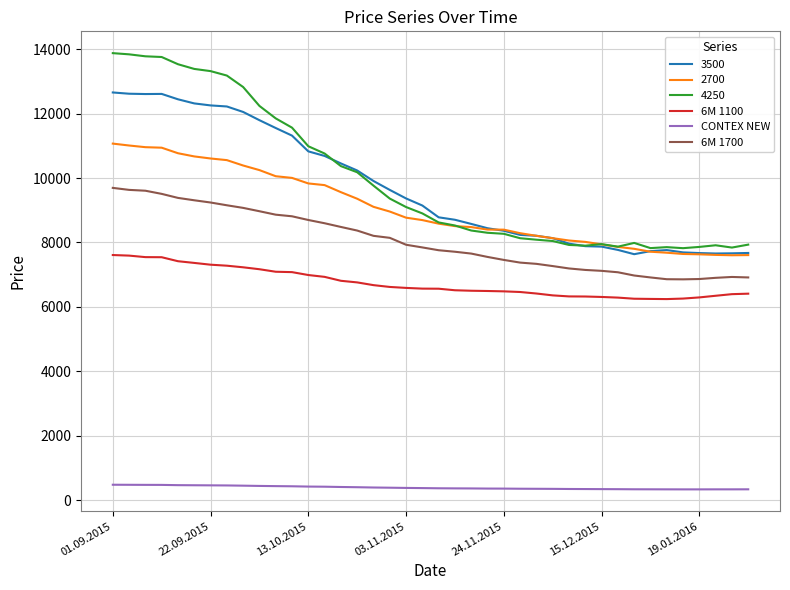

True or false: 3500 and 6M 1100 cross at least once.

False